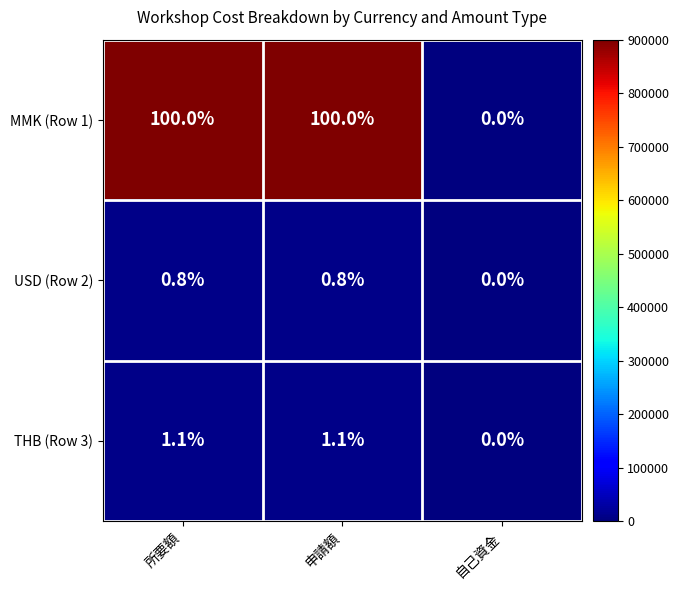

Which series has the widest spread of values?

MMK (Row 1)